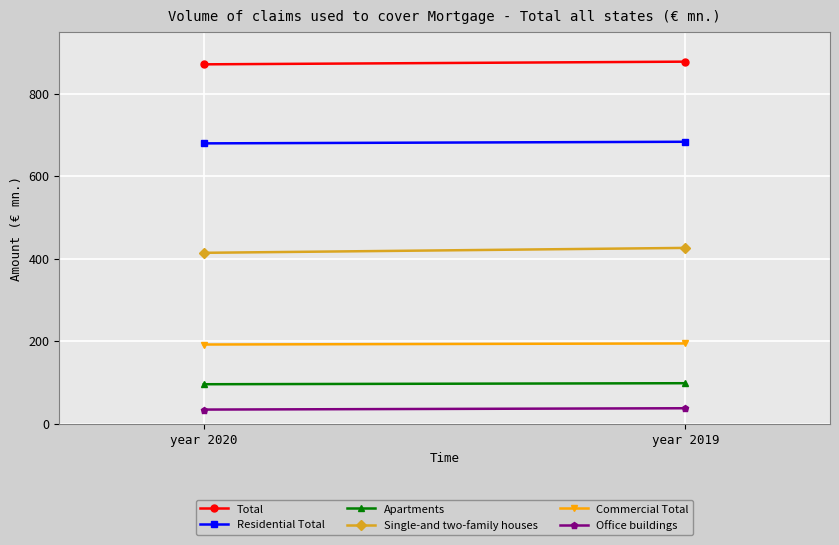

Between year 2020 and year 2019, which is larger?

year 2019